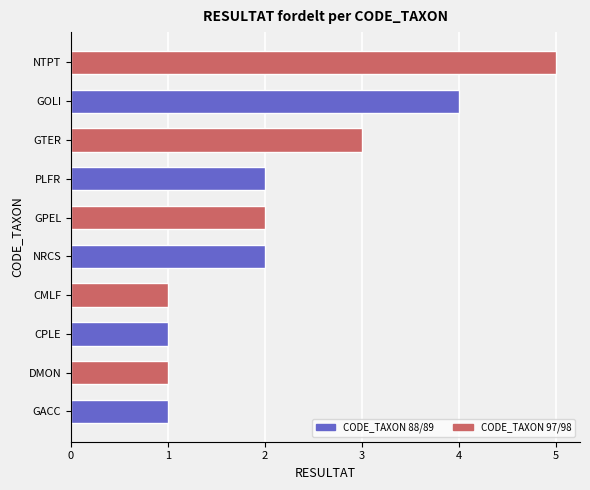

Count the number of data series in this chart.

1